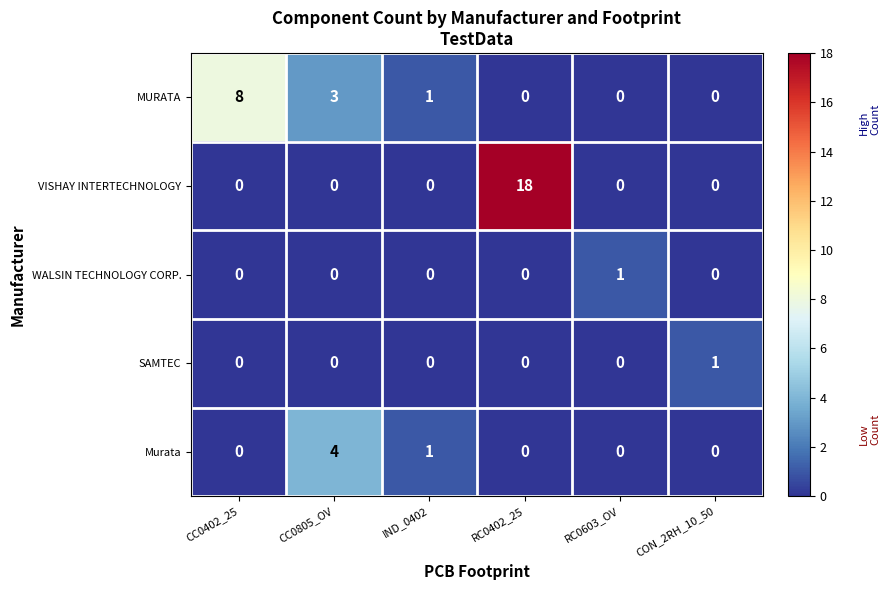

How many data points does each series have?

6